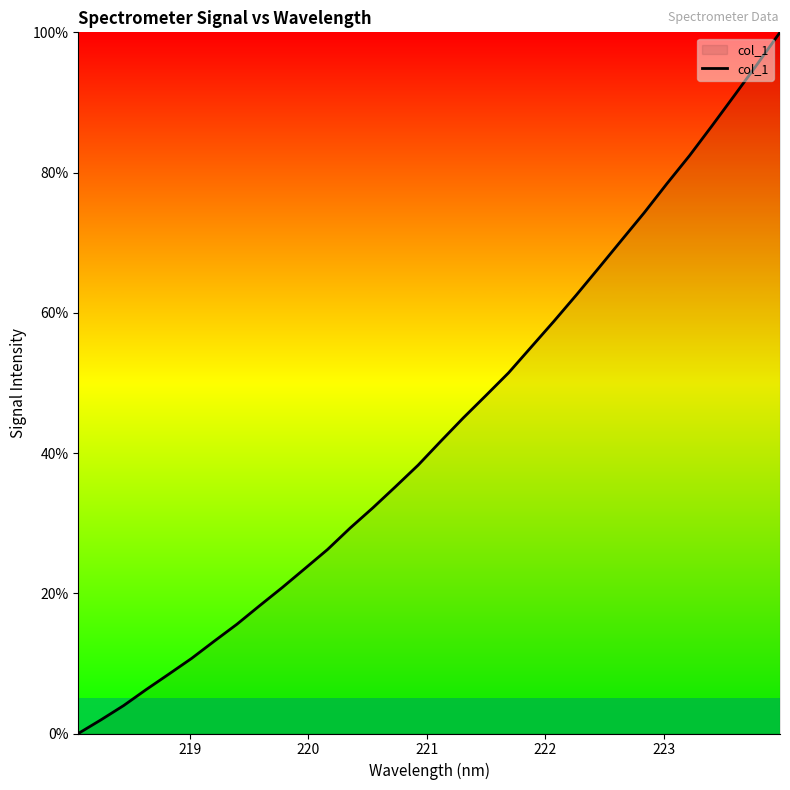

What is the difference between the maximum and minimum values?

100.0